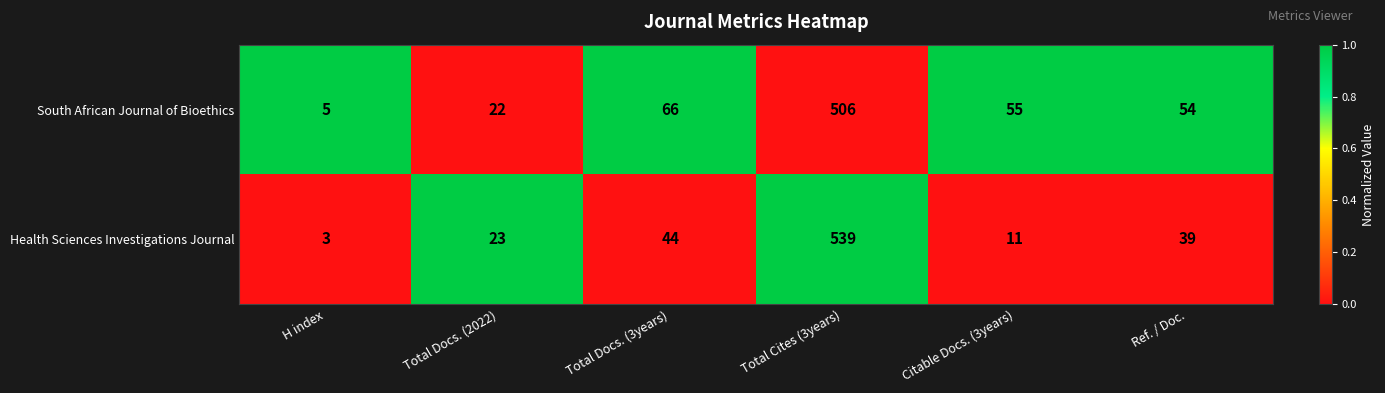

Count the number of data series in this chart.

2